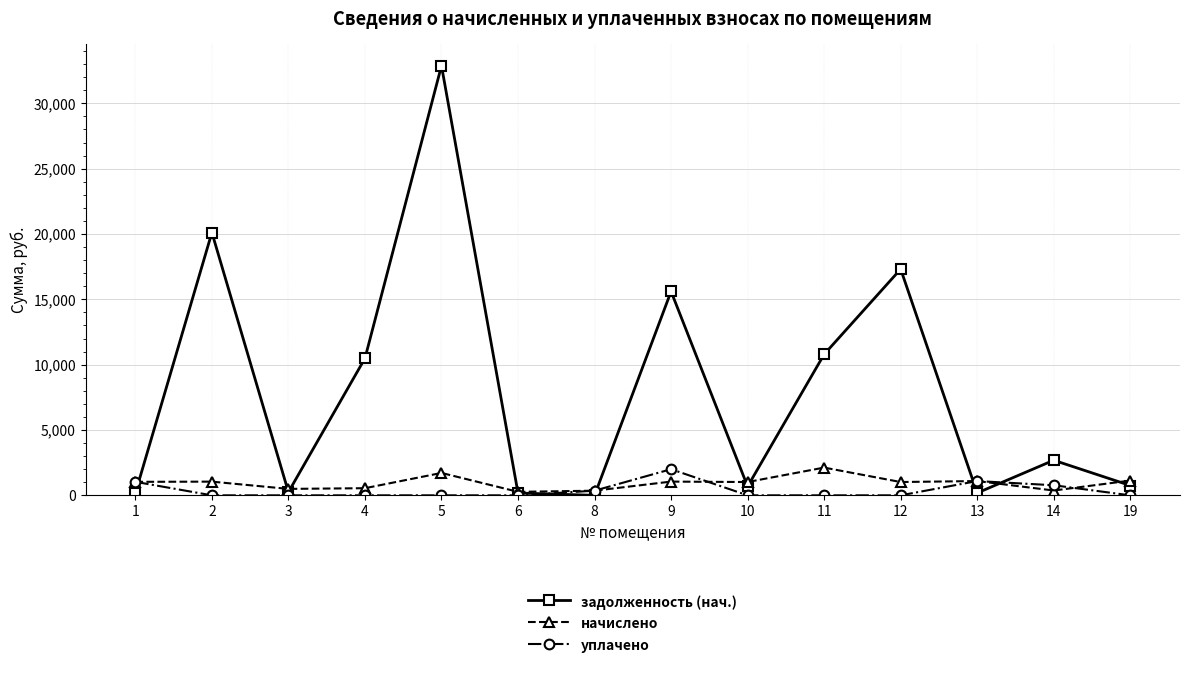

At which category does задолженность (нач.) reach its first local valley?

3